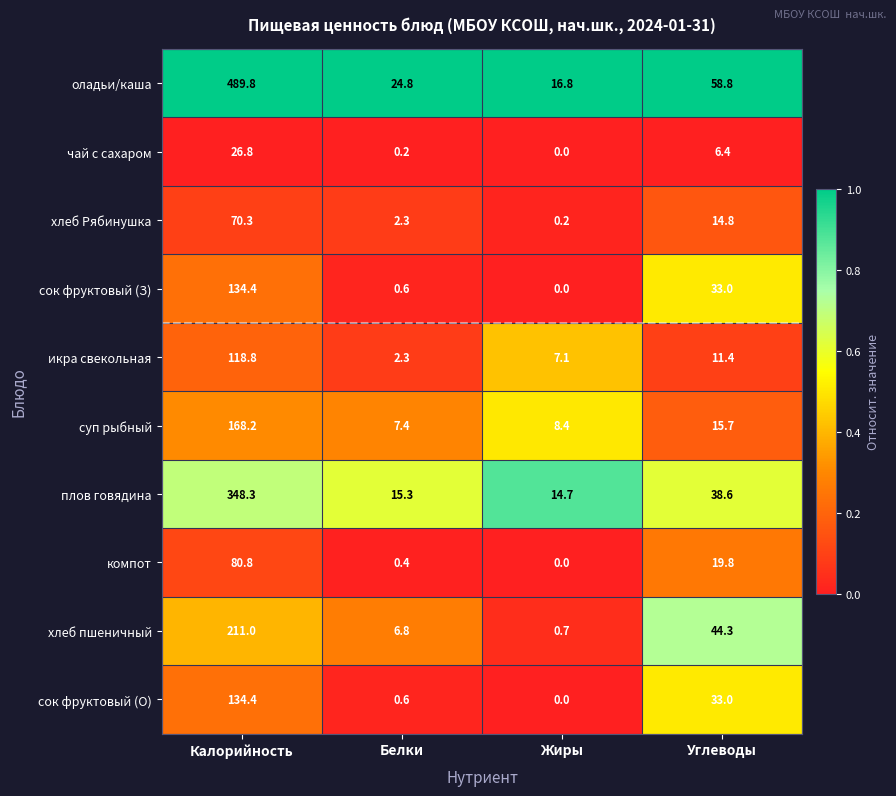

At which category does the chart reach its minimum across all series?

Жиры